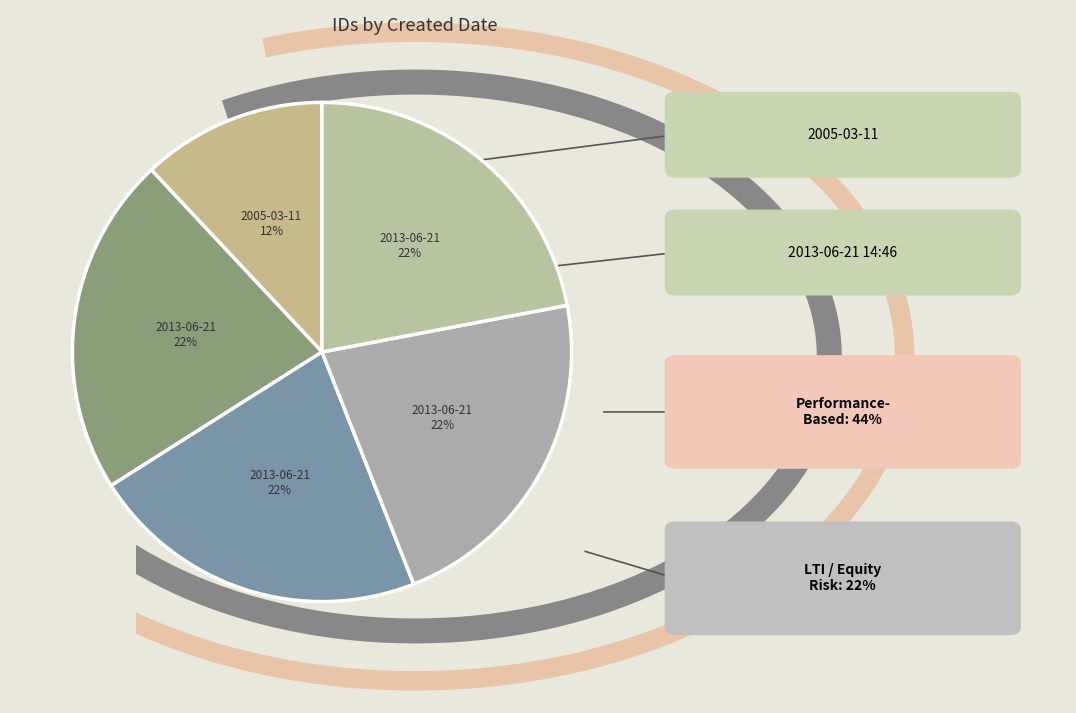

How many segments does this pie chart have?

5